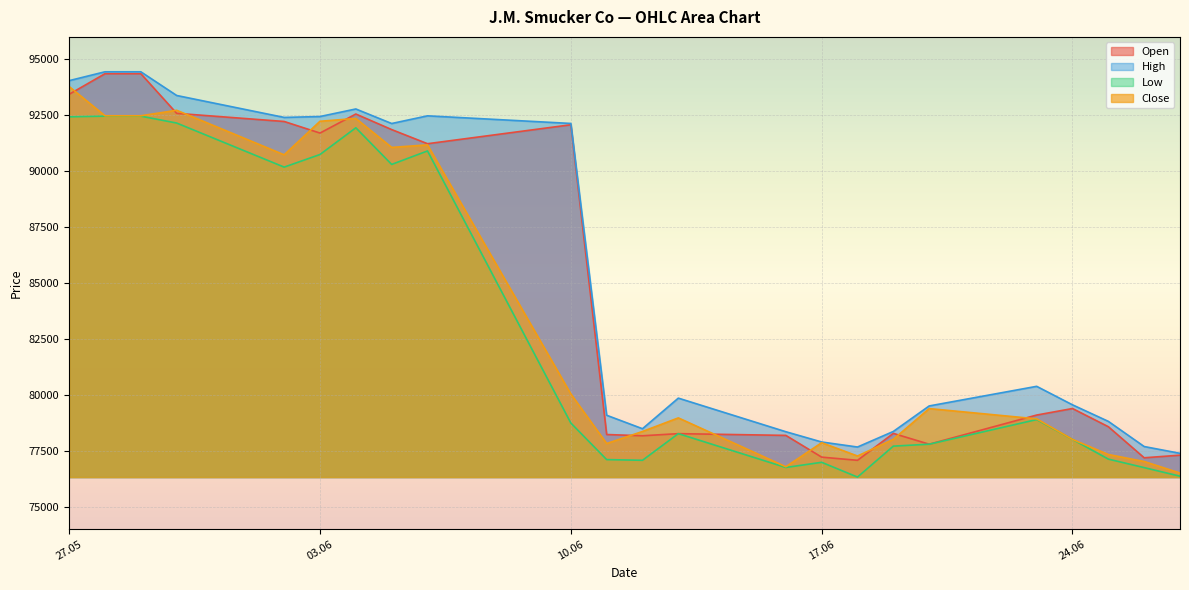

The Close series shows 44915 at 18.06.2025. True or false?

False